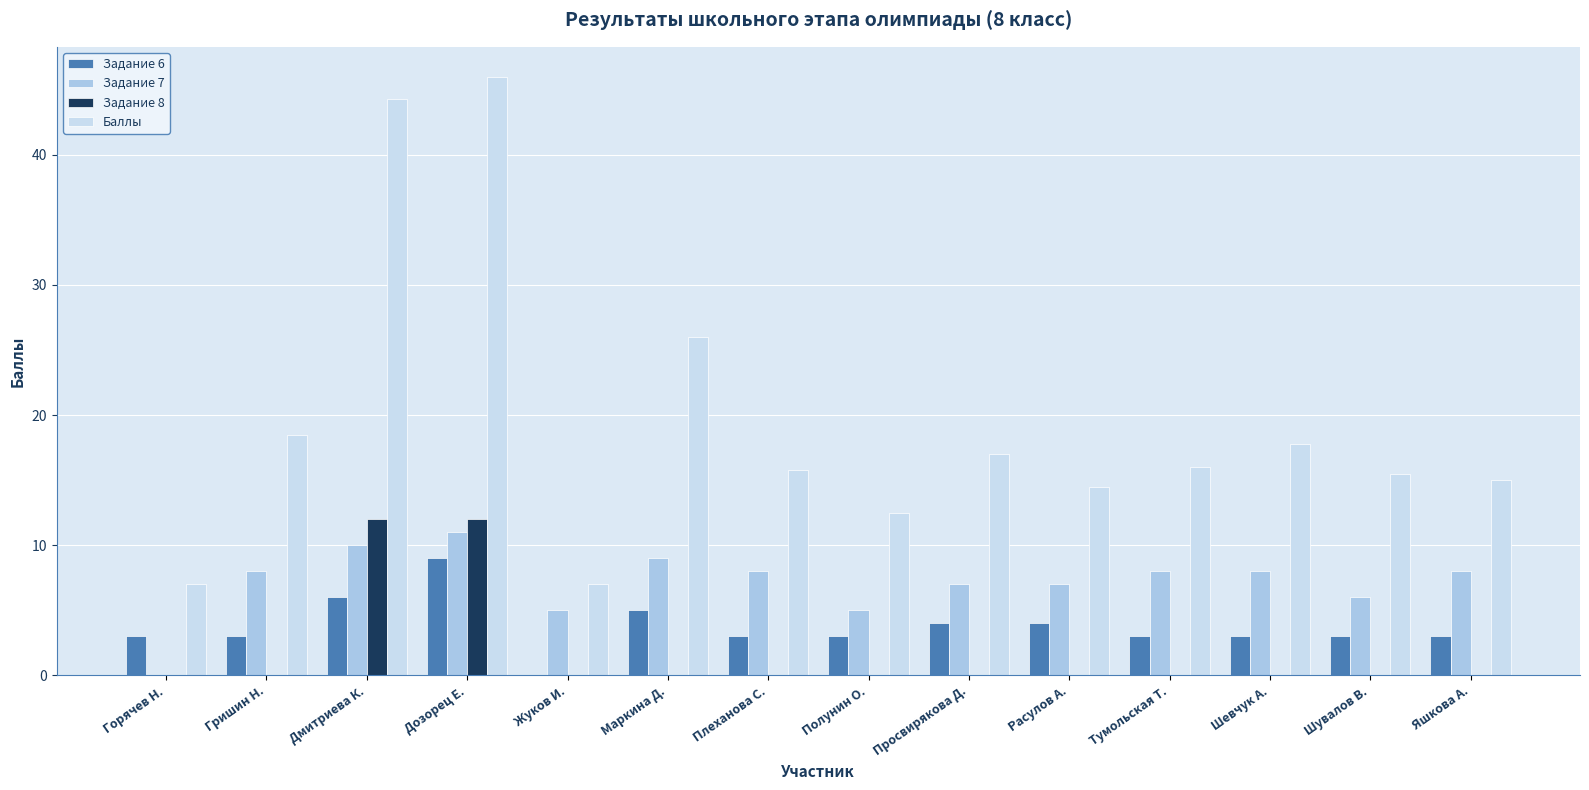

What is the total value across all series at Шувалов В.?

24.5